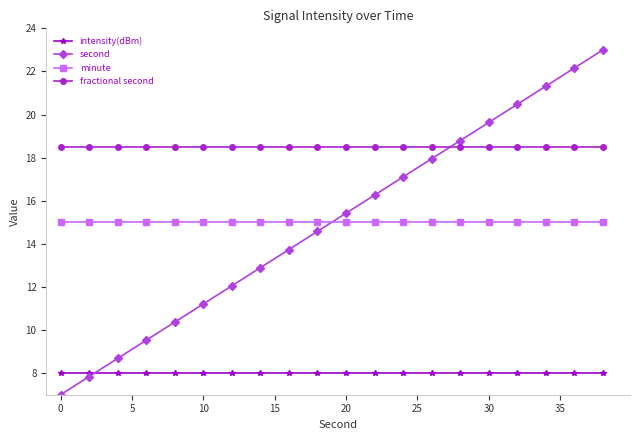

Which series has the widest spread of values?

second